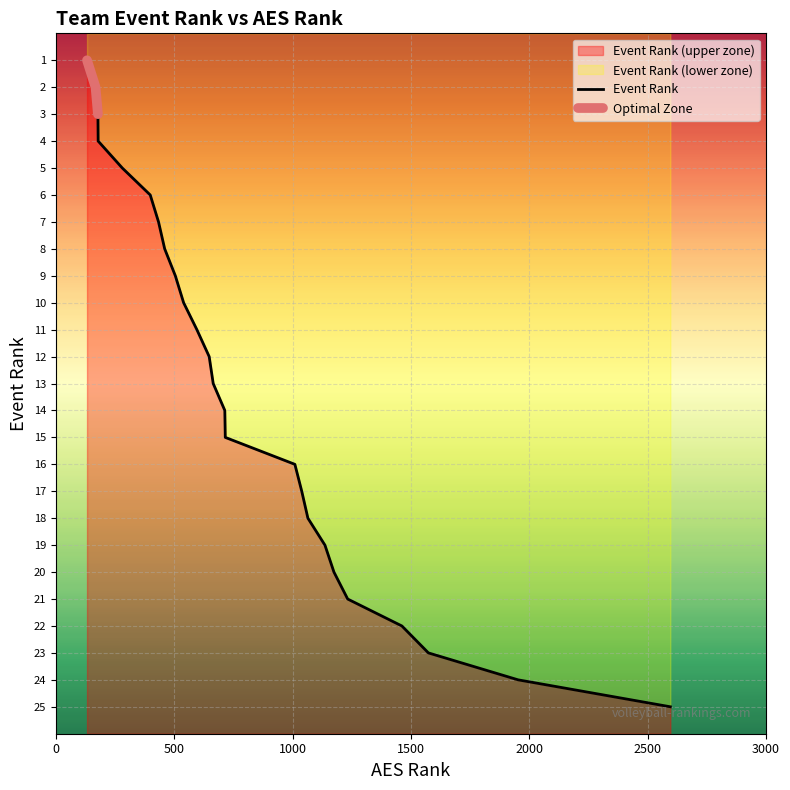

How many values exceed 13?

12